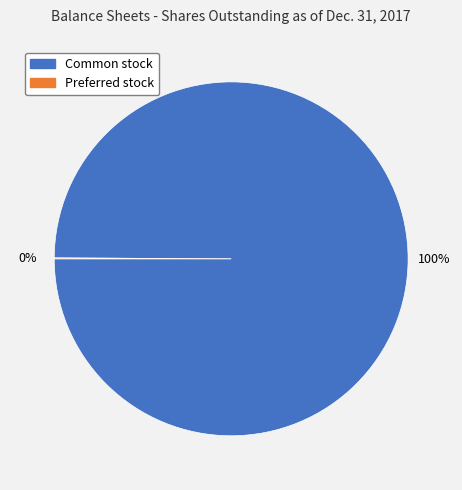

Does any single category account for the majority?

Yes